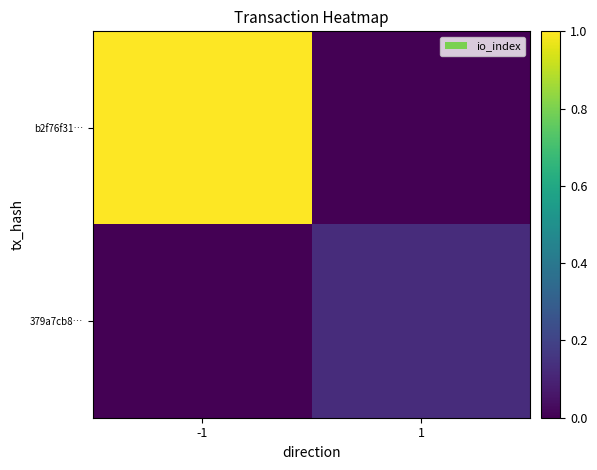

Rank the series by their maximum value, from highest to lowest.

b2f76f31…, 379a7cb8…